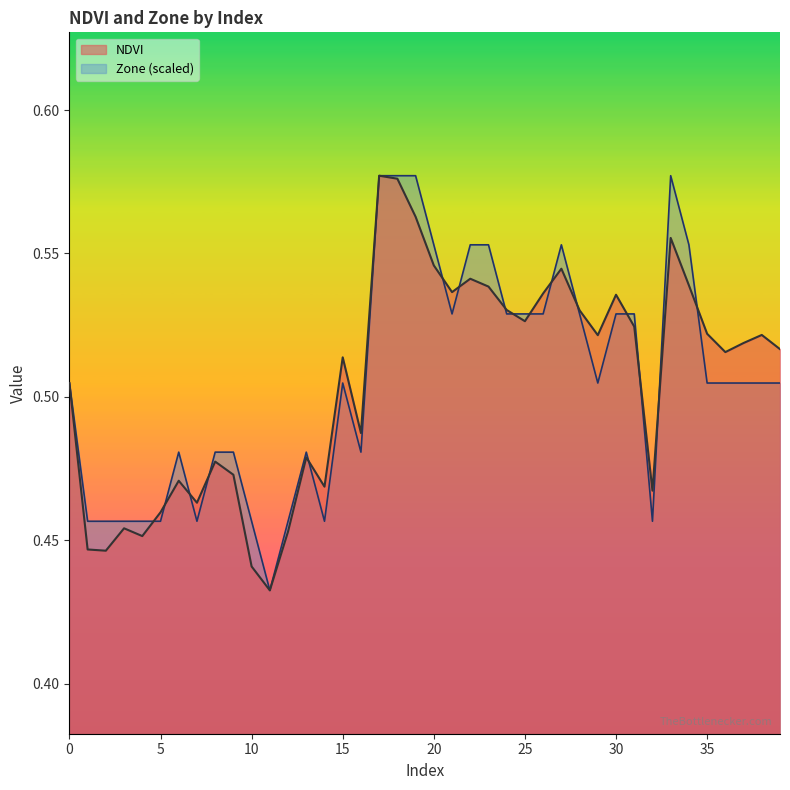

At which category does NDVI reach its first local valley?

2